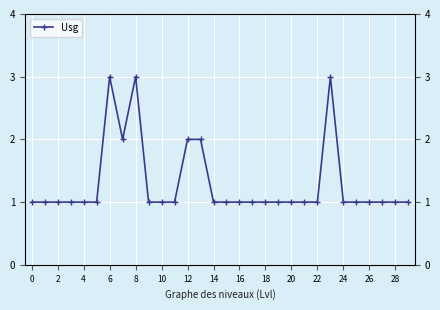

What is the difference between the maximum and minimum values?

2